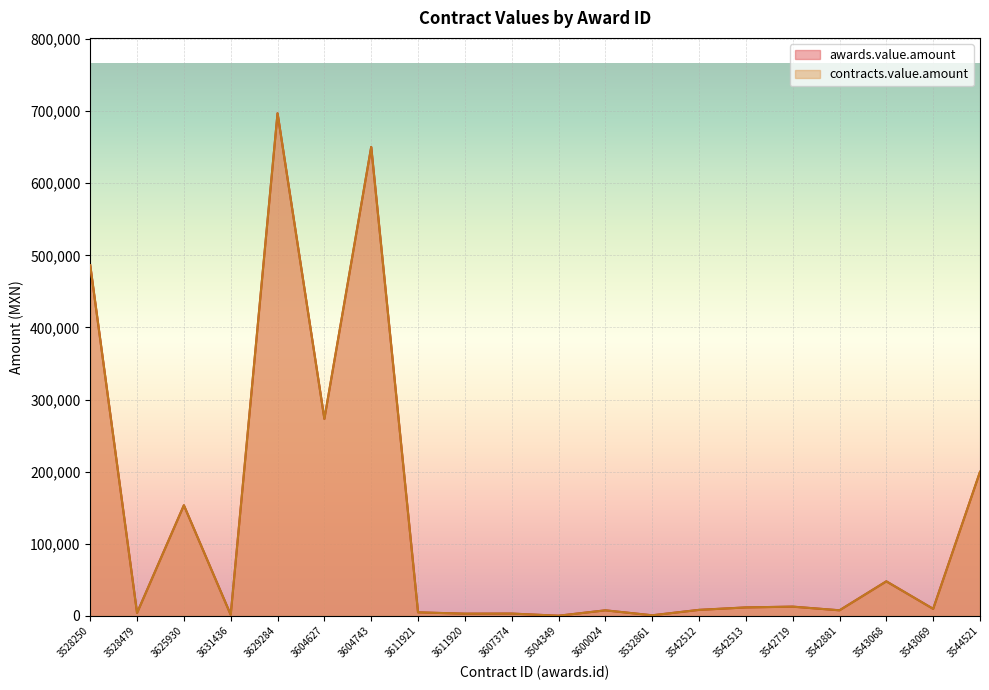

At how many categories does at least one series exceed 436490?

3